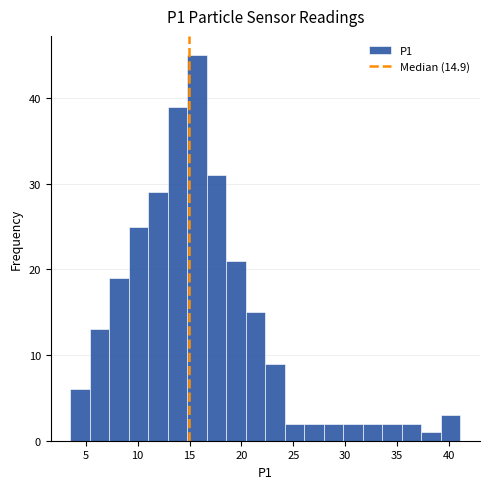

Around what value on the x-axis is the tallest bar? Give the approximate position of its centre, as read against the axis.

15.5